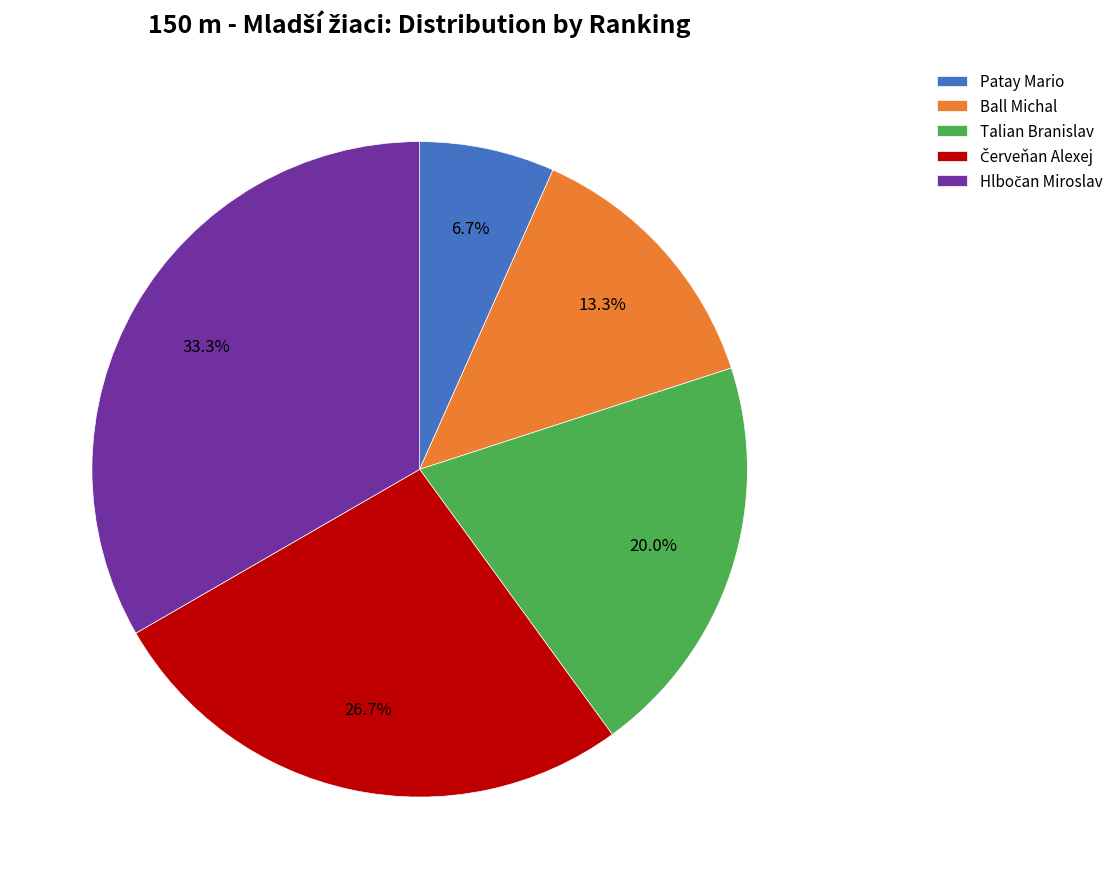

Does Talian Branislav account for over 50% of the chart?

No